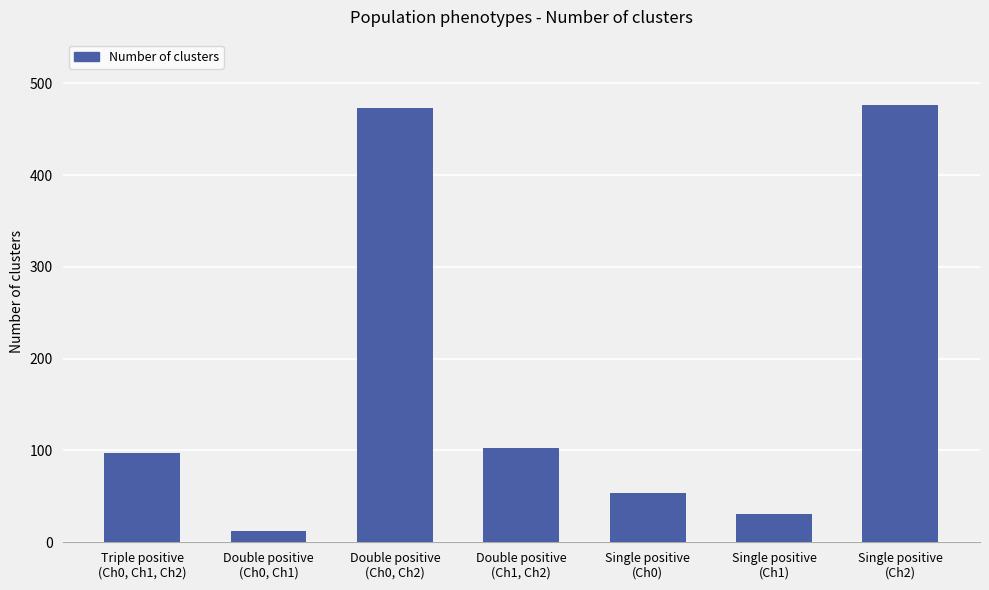

Between Single positive
(Ch0) and Double positive
(Ch0, Ch1), which is larger?

Single positive
(Ch0)